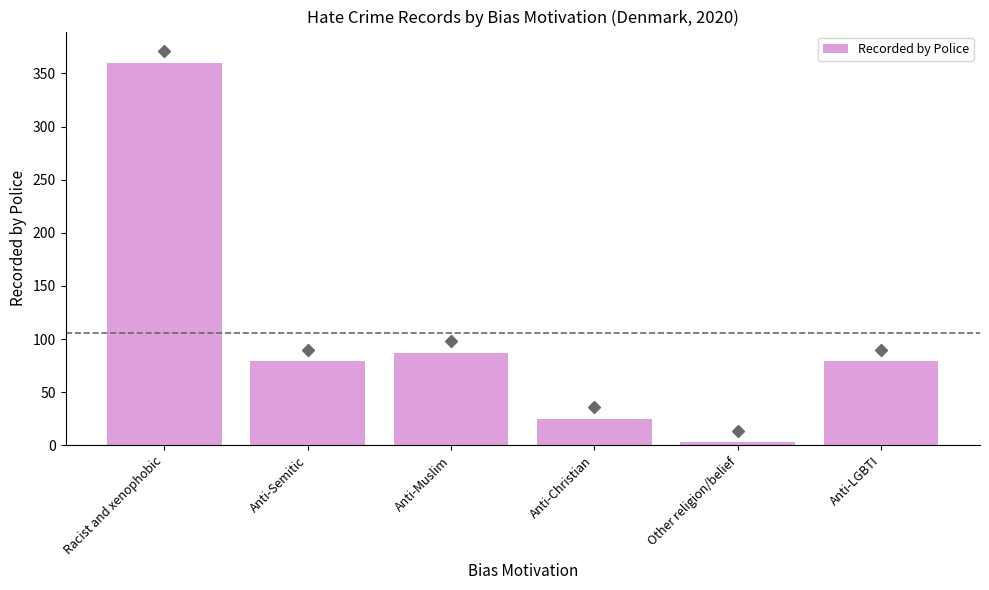

What is the ratio of the value at Anti-LGBTI to the value at Racist and xenophobic?

0.2